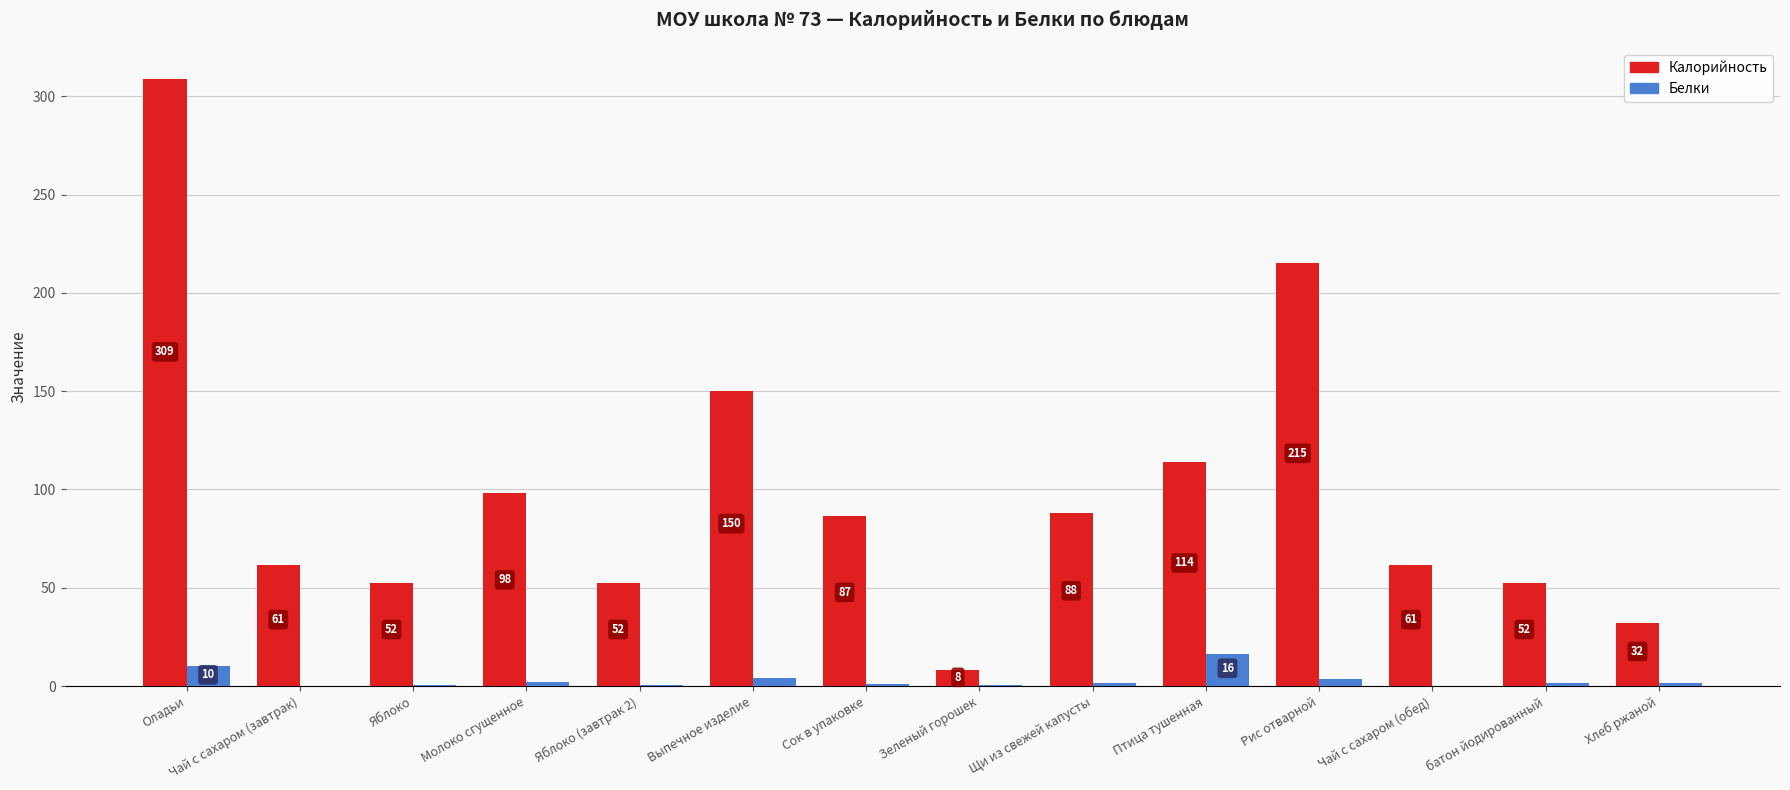

Which series changed the most between Яблоко and Щи из свежей капусты?

Калорийность